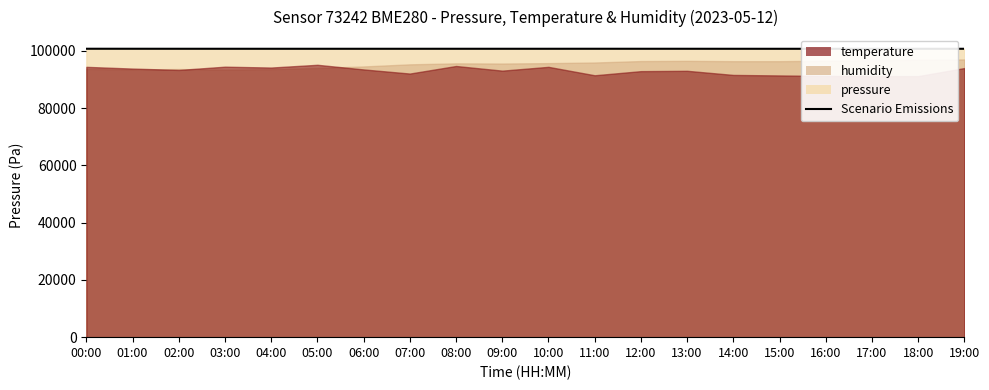

True or false: the data has more than 2 interior local peaks.

True